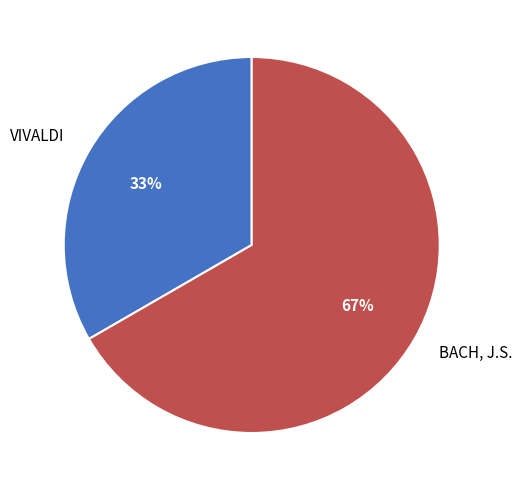

To the nearest percent, what is the average slice percentage?

50%